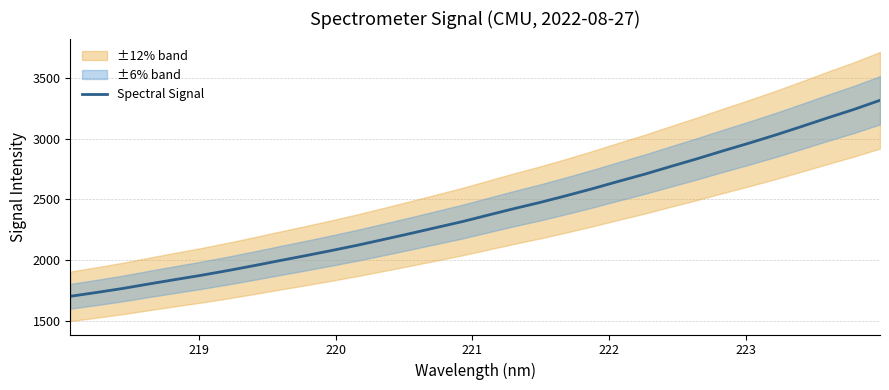

What is the minimum value for Spectral Signal?

1700.7